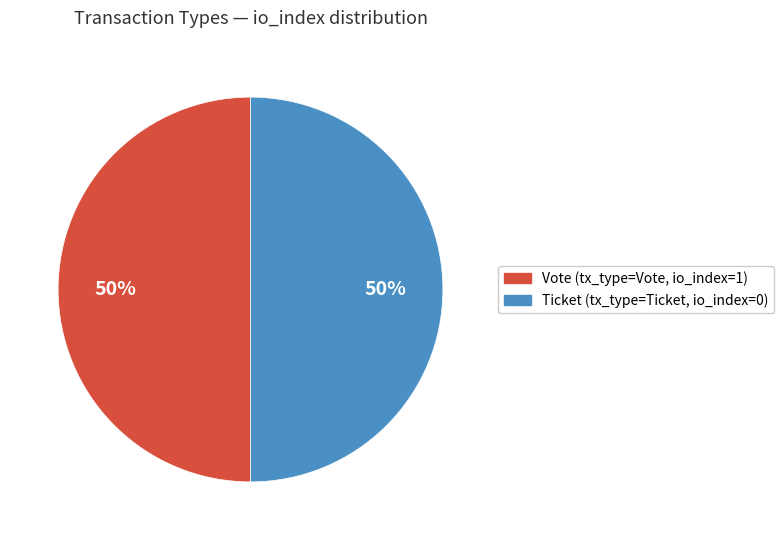

True or false: Ticket accounts for 1% of the total.

False